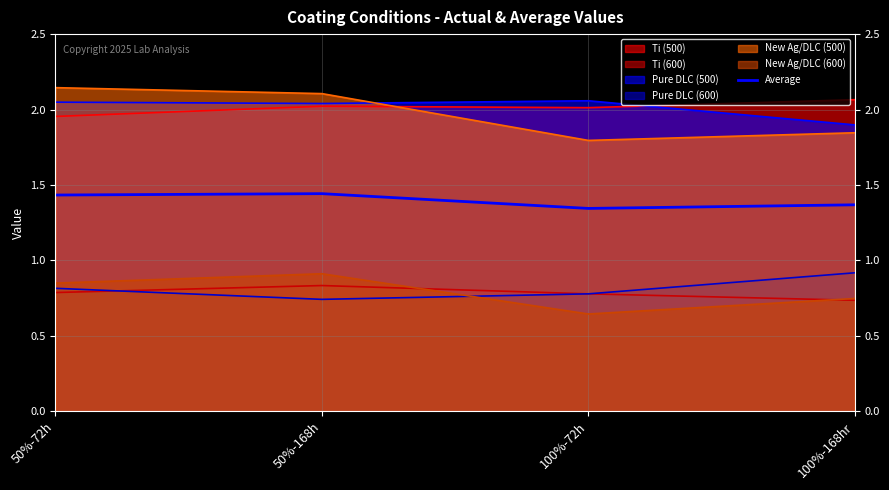

Rank the categories by value from lowest to highest.

100%-72h, 100%-168hr, 50%-72h, 50%-168h